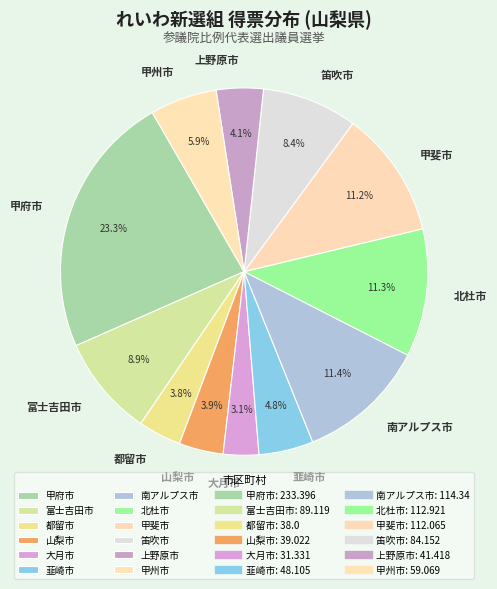

To the nearest percent, what is the difference between the largest and smallest slice percentages?

20%